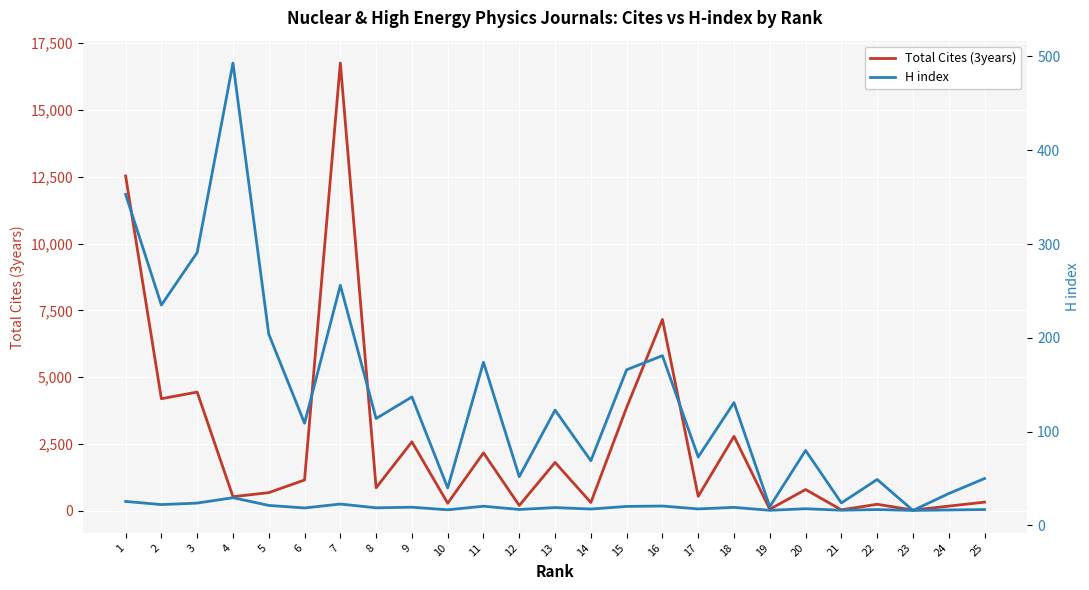

Does the chart display data point markers on the line(s)?

No